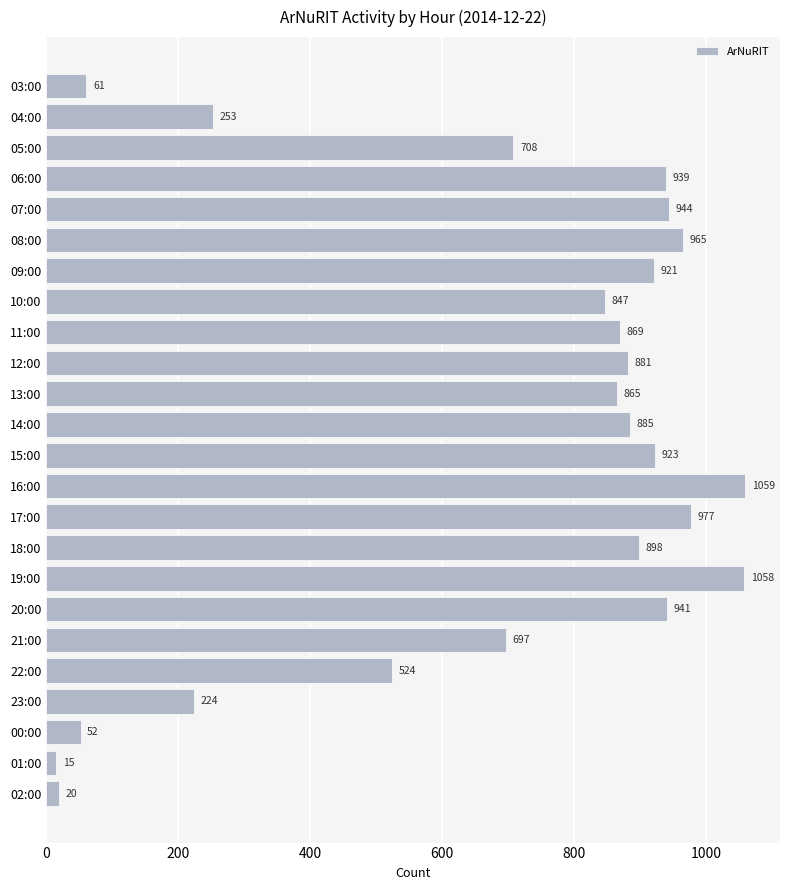

What is the sum of all values?

16526